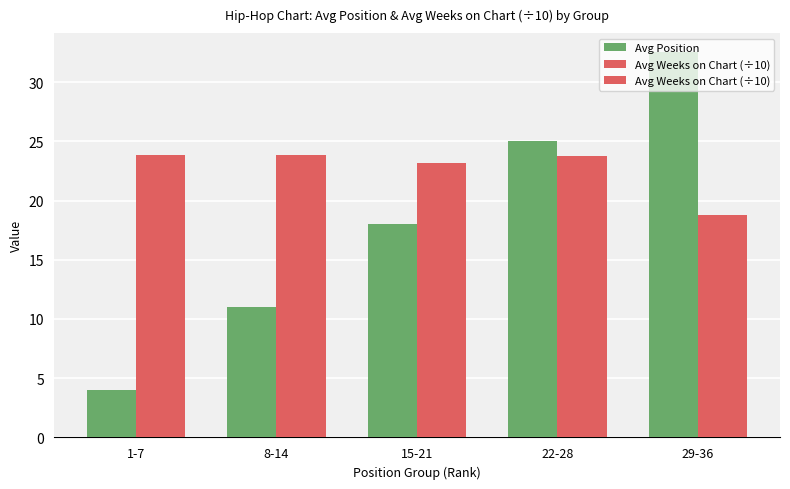

Is it true that Avg Weeks on Chart (÷10) equals 7.7 at 15-21?

False